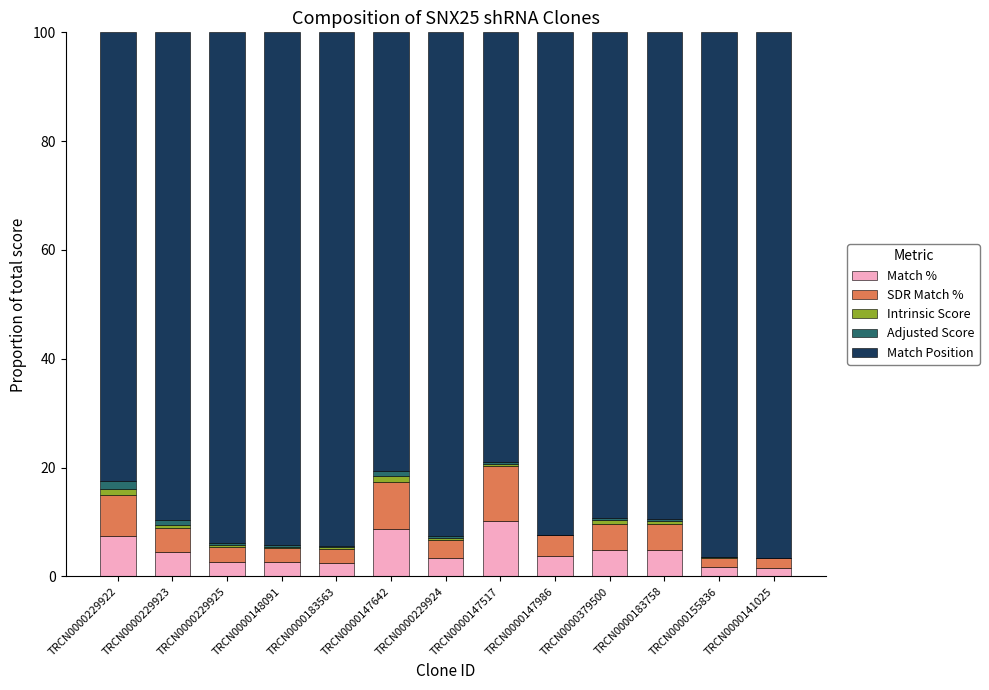

The value of Match % at TRCN0000147642 is 8.7. True or false?

True